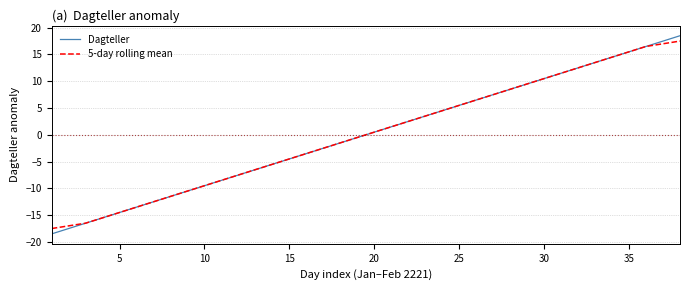

List the series in order of their peak value, lowest first.

5-day rolling mean, Dagteller